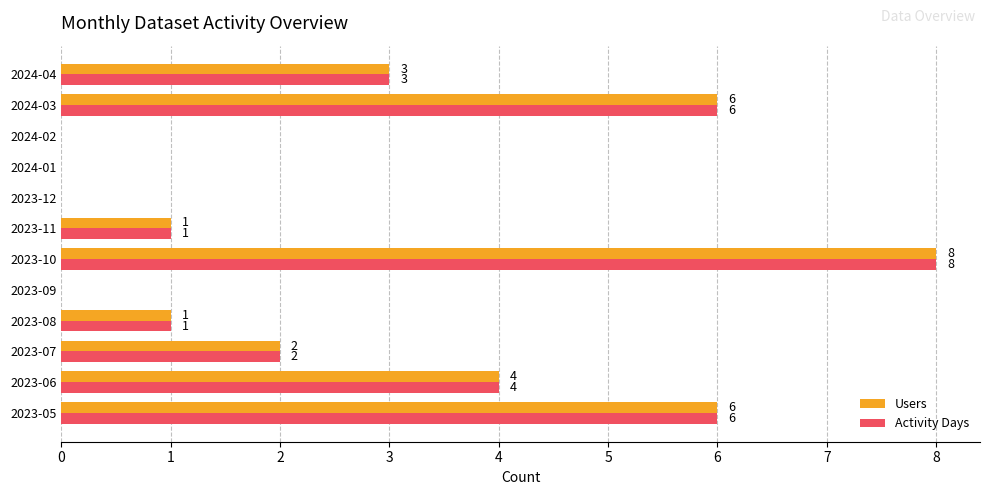

Is it true that Activity Days equals -4 at 2024-01?

False